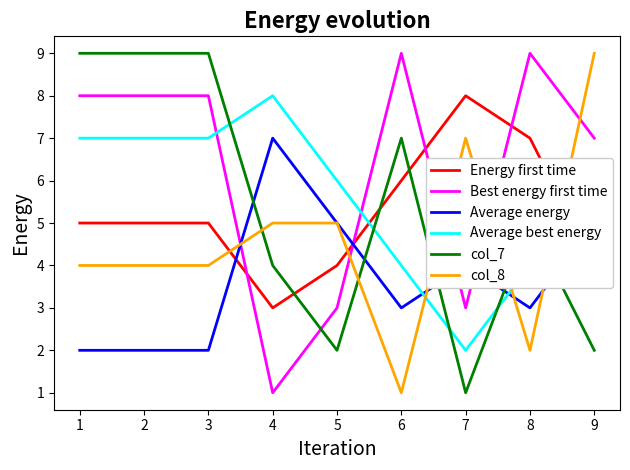

What is the smallest value displayed?

1